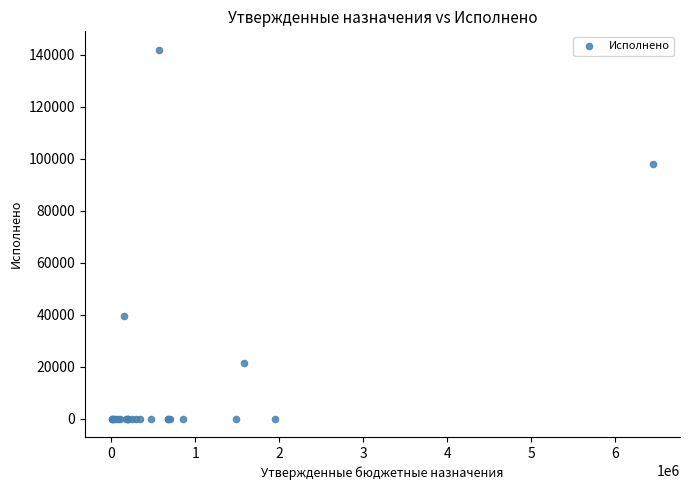

What Y value in the scatter plot is closest to 70925?

98024.9